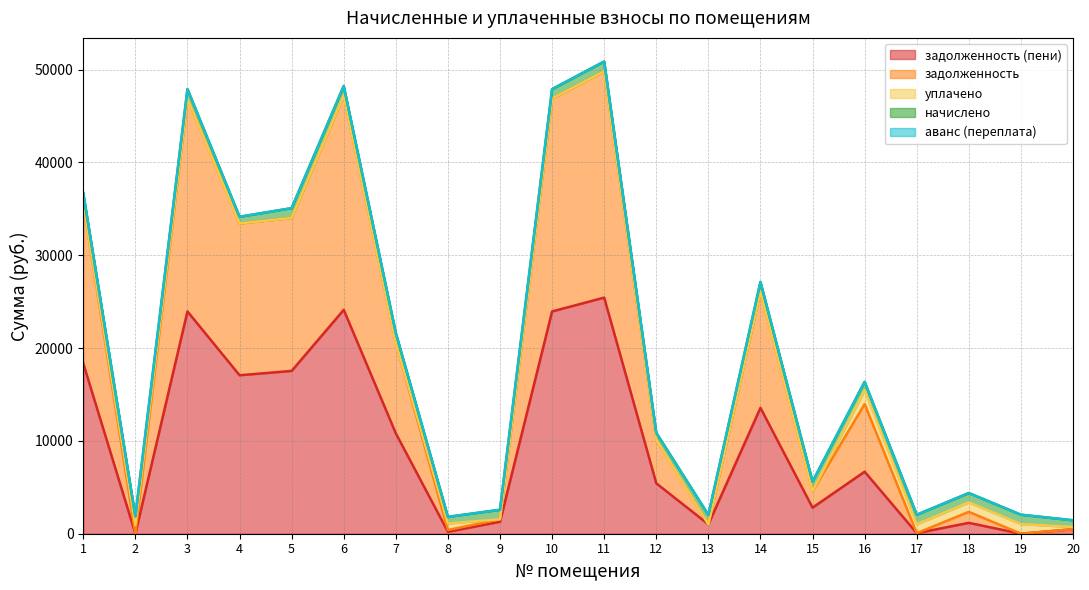

Reading left to right, extract all data points from this chart.

задолженность: 1=17281.1	2=2.7	3=22927.5	4=16356.7	5=16471.7	6=23107.9	7=9791.3	8=192.7	9=274.9	10=22943.3	11=24370.3	12=4709.8	13=0.0	14=12551.3	15=1773.0	16=7286.1	17=0.9	18=1184.0	19=4.1	20=1.9
задолженность (пени): 1=18346.7	2=0.7	3=23947.5	4=17071.9	5=17537.3	6=24118.3	7=10811.3	8=207.9	9=1290.2	10=23946.5	11=25435.9	12=5434.6	13=1011.6	14=13561.7	15=2809.8	16=6681.3	17=63.9	18=1172.0	19=0.1	20=482.4
начислено: 1=1065.6	2=936.0	3=1020.0	4=715.2	5=1065.6	6=1010.4	7=1020.0	8=715.2	9=1015.2	10=1003.2	11=1065.6	12=724.8	13=1015.2	14=1010.4	15=1036.8	16=895.2	17=1020.0	18=1008.0	19=1020.0	20=722.4
уплачено: 1=0.0	2=938.0	3=0.0	4=0.0	5=0.0	6=0.0	7=0.0	8=700.0	9=0.0	10=0.0	11=0.0	12=0.0	13=0.0	14=0.0	15=0.0	16=1500.0	17=957.0	18=1020.0	19=1024.0	20=242.0
аванс (переплата): 1=0.0	2=0.0	3=0.0	4=0.0	5=0.0	6=0.0	7=0.0	8=0.0	9=0.0	10=0.0	11=0.0	12=0.0	13=3.6	14=0.0	15=0.0	16=0.0	17=0.0	18=0.0	19=0.0	20=0.0